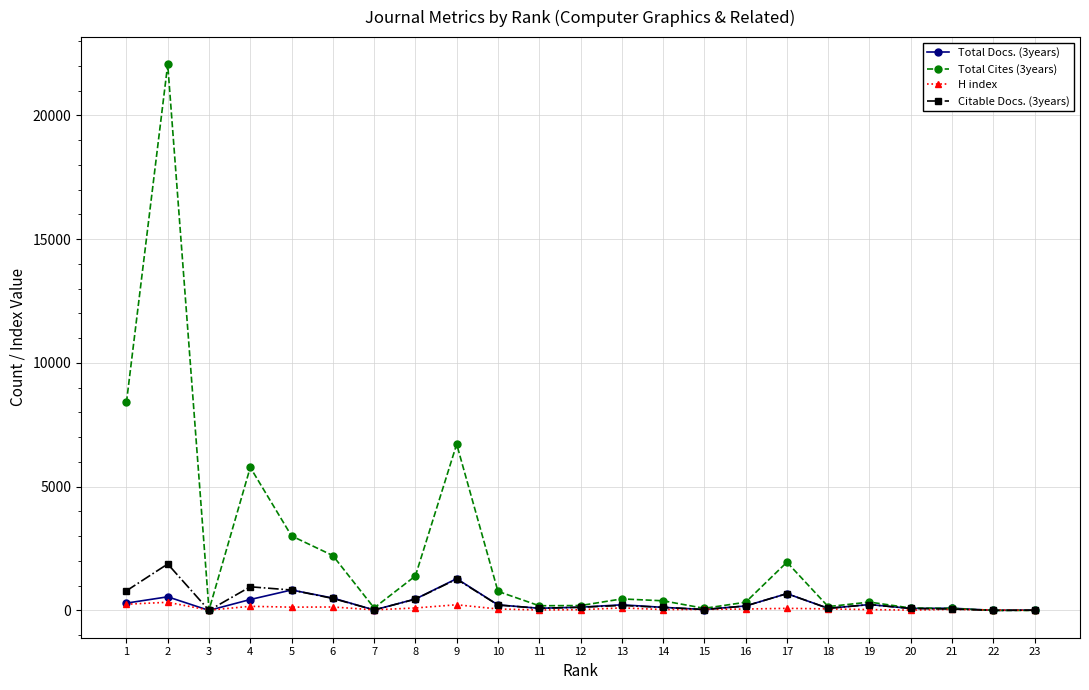

What is the difference between the Citable Docs. (3years) values at 22 and 6?

482